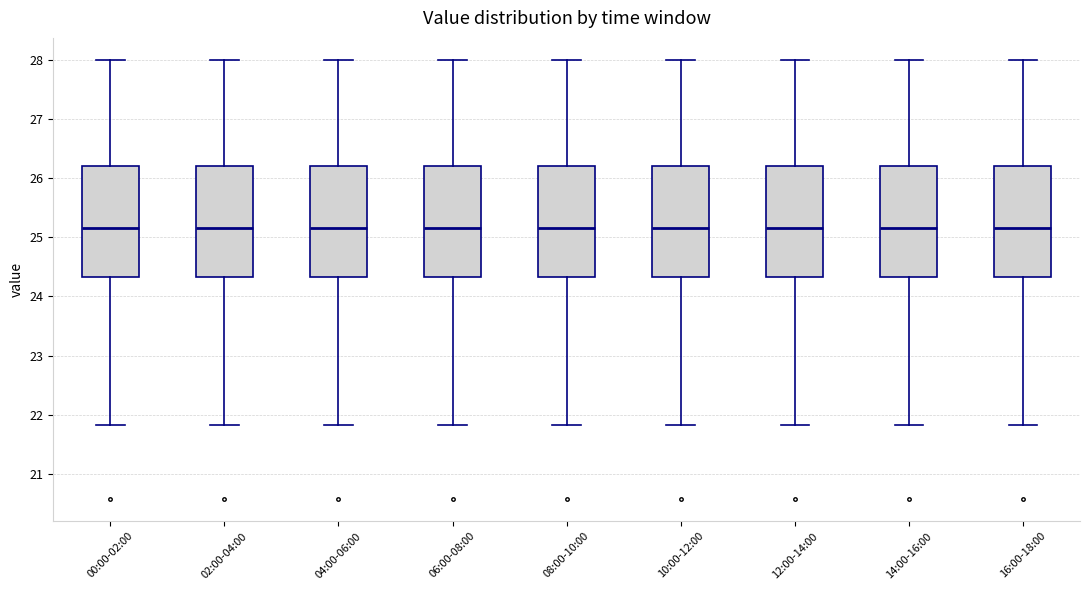

Reading left to right, read every box against the y-axis: the position of its median line, the range the box covers, and the ends of its whiskers. The values are not printed on the chart, so give them approximately, as read against the axis.

00:00-02:00: median 25.2, box 24.3 to 26.2, whiskers 21.8 to 28.0
02:00-04:00: median 25.2, box 24.3 to 26.2, whiskers 21.8 to 28.0
04:00-06:00: median 25.2, box 24.3 to 26.2, whiskers 21.8 to 28.0
06:00-08:00: median 25.2, box 24.3 to 26.2, whiskers 21.8 to 28.0
08:00-10:00: median 25.2, box 24.3 to 26.2, whiskers 21.8 to 28.0
10:00-12:00: median 25.2, box 24.3 to 26.2, whiskers 21.8 to 28.0
12:00-14:00: median 25.2, box 24.3 to 26.2, whiskers 21.8 to 28.0
14:00-16:00: median 25.2, box 24.3 to 26.2, whiskers 21.8 to 28.0
16:00-18:00: median 25.2, box 24.3 to 26.2, whiskers 21.8 to 28.0